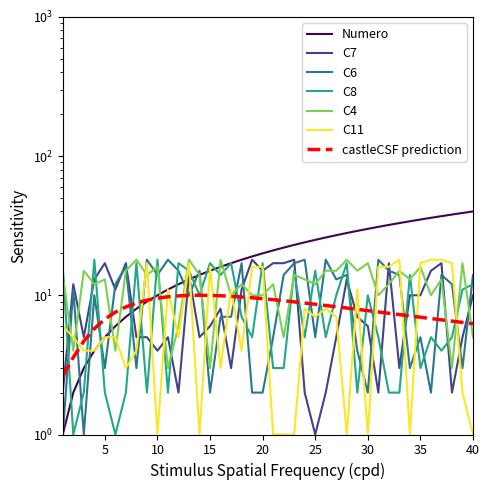

What is the difference between the highest and lowest values at 9?

16